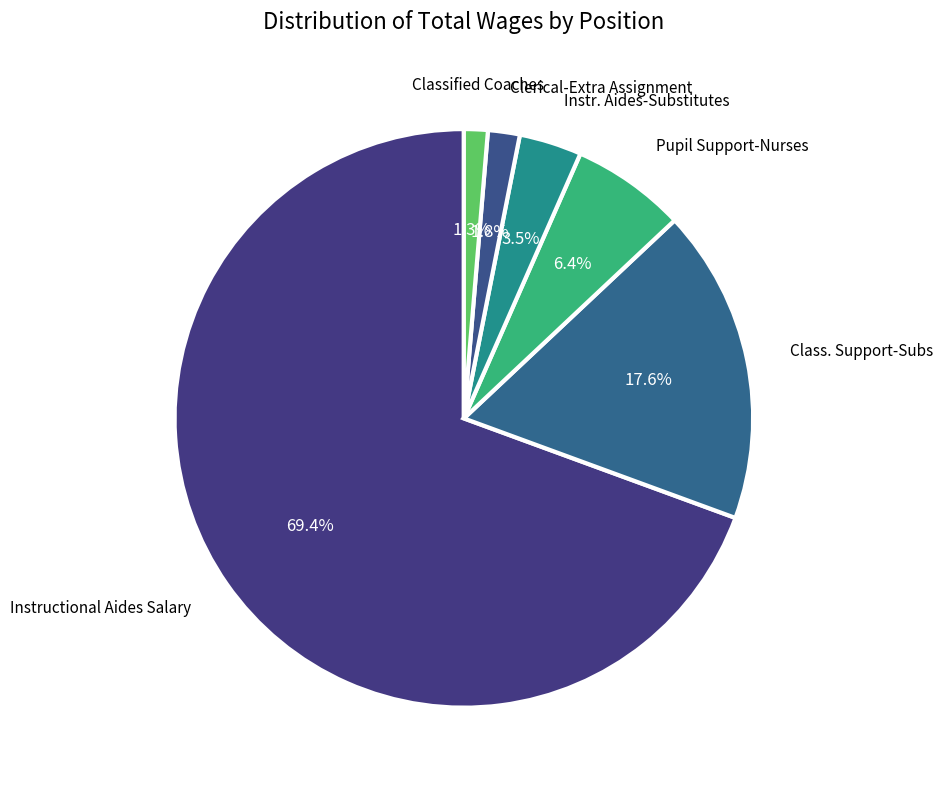

How many slices are in this pie chart?

6